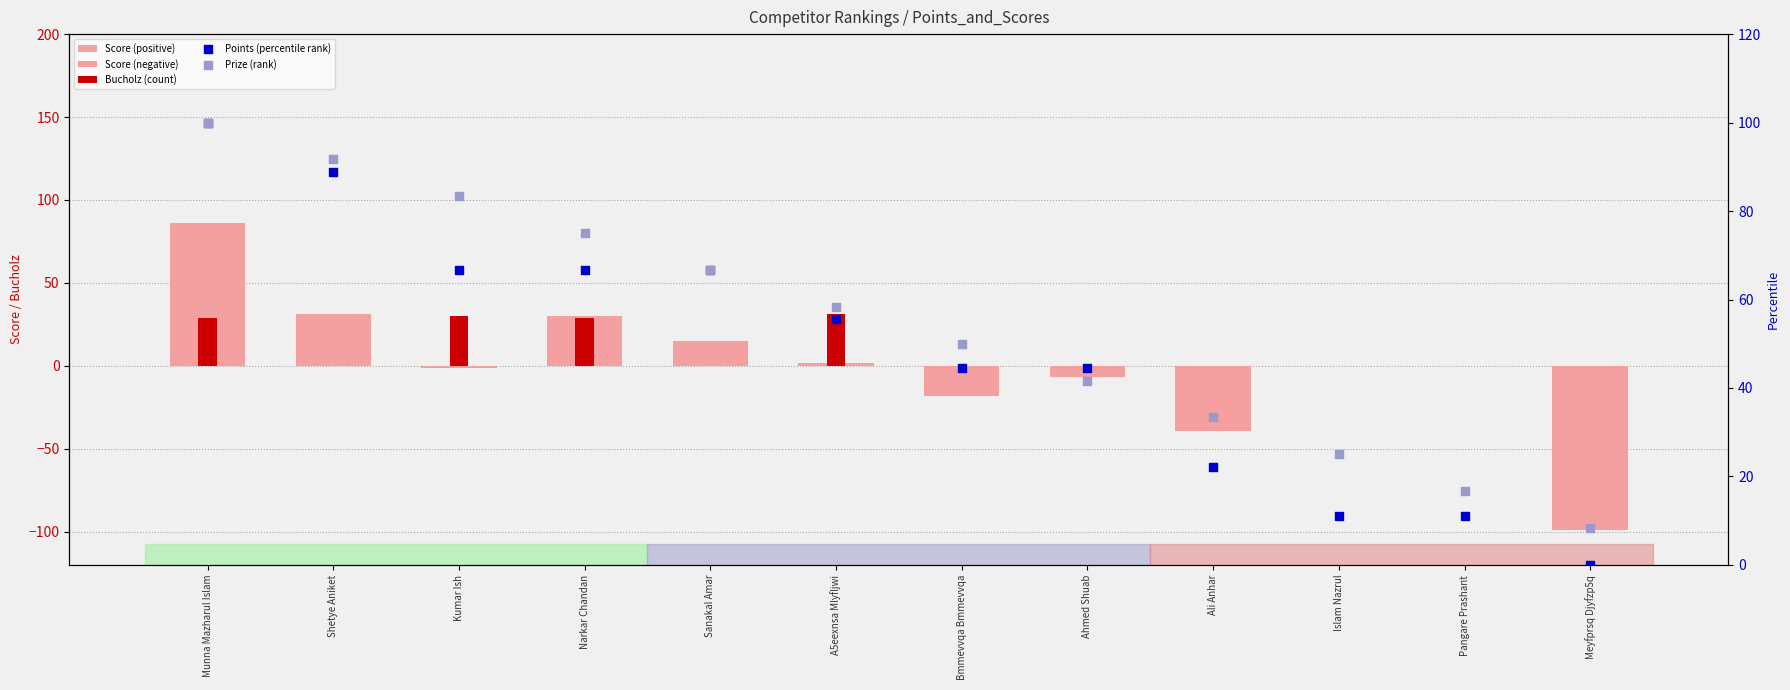

Which series has the largest total across all categories?

Prize (rank)